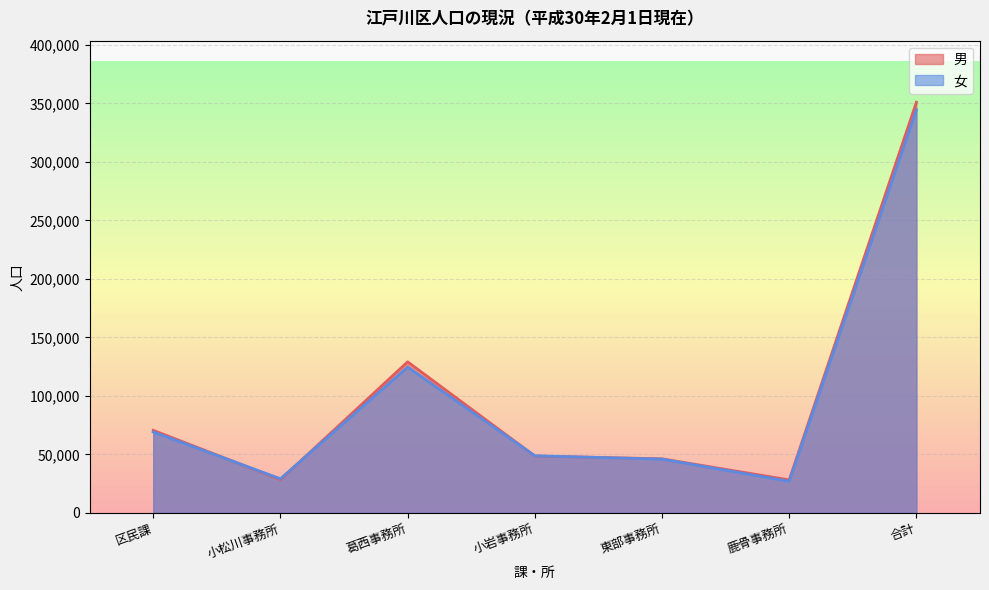

How many intersections are there between 男 and 女?

4